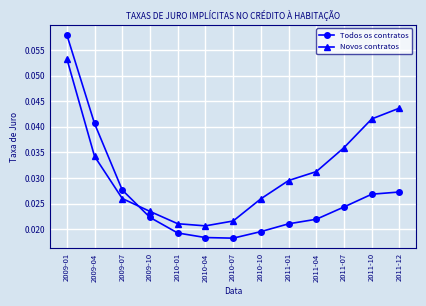

Between 2009-04 and 2011-10, which series saw the biggest shift?

Todos os contratos